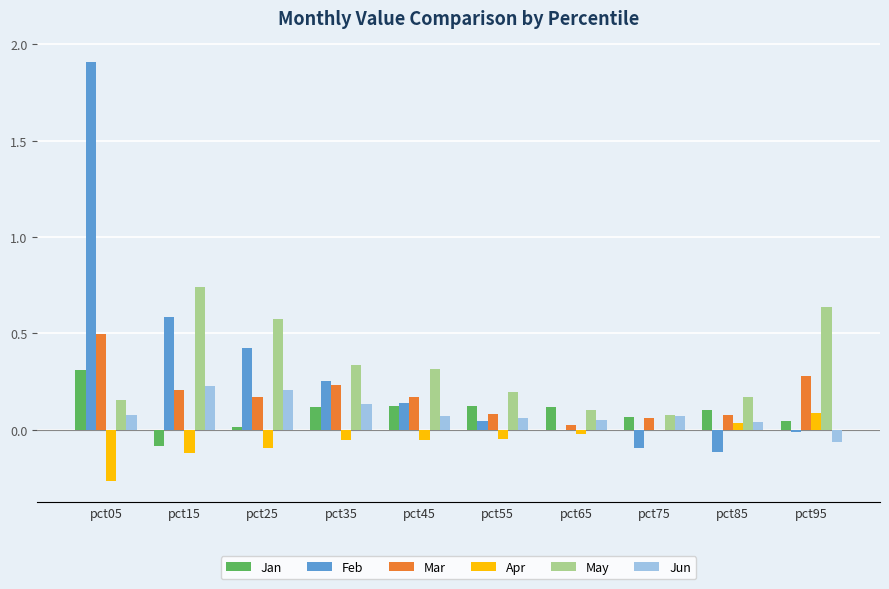

Which series changed the most between pct05 and pct45?

Feb